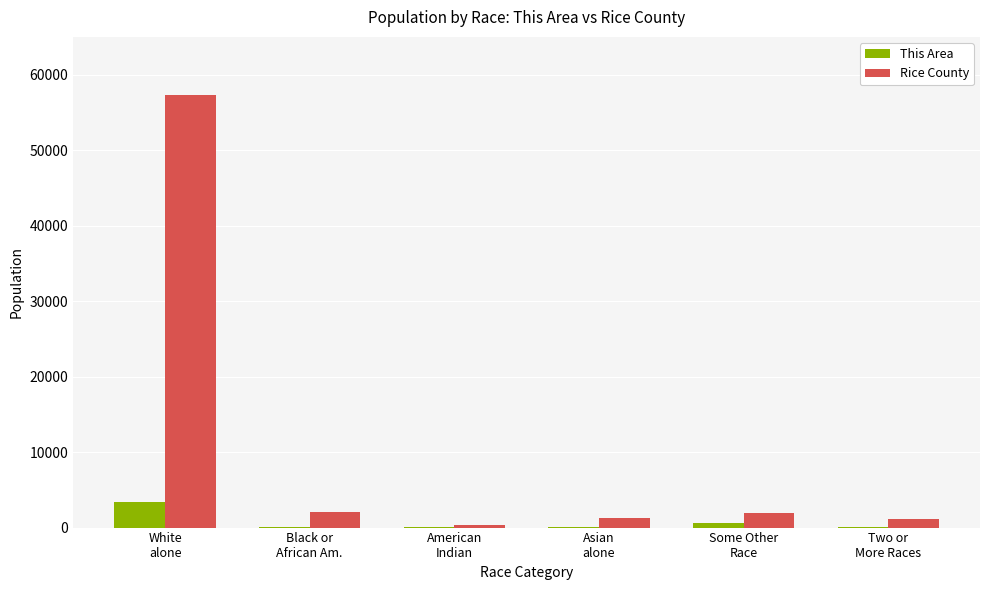

What is the maximum value shown in the chart?

57275